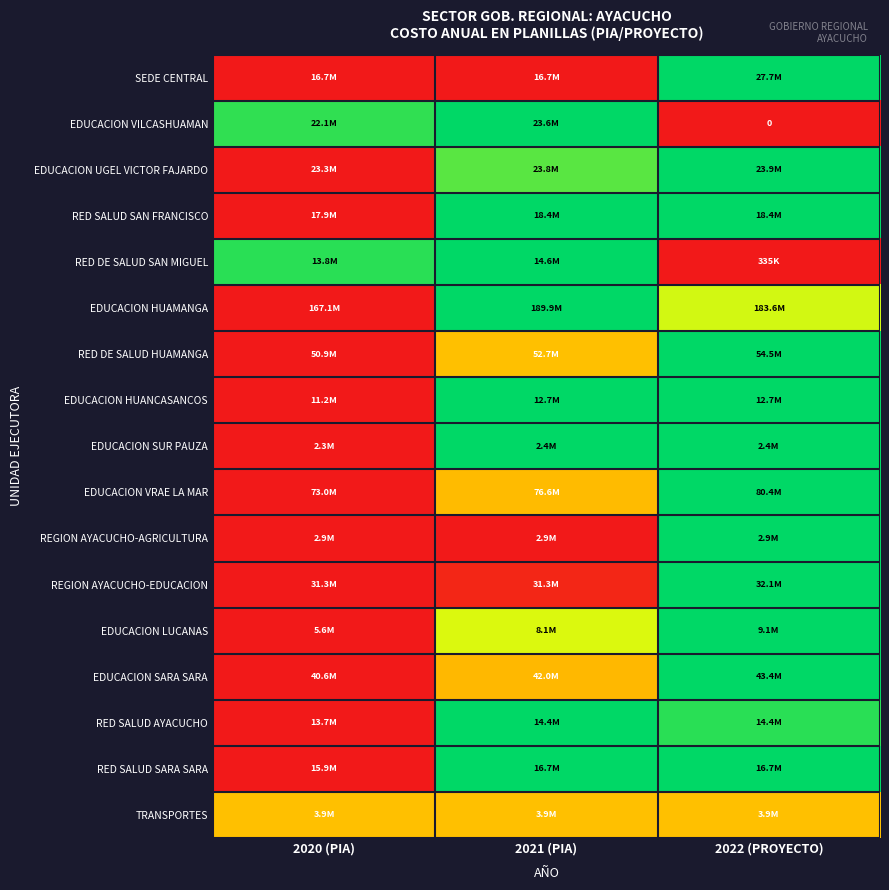

Is it true that RED SALUD SARA SARA equals 1.3 at 2021 (PIA)?

False